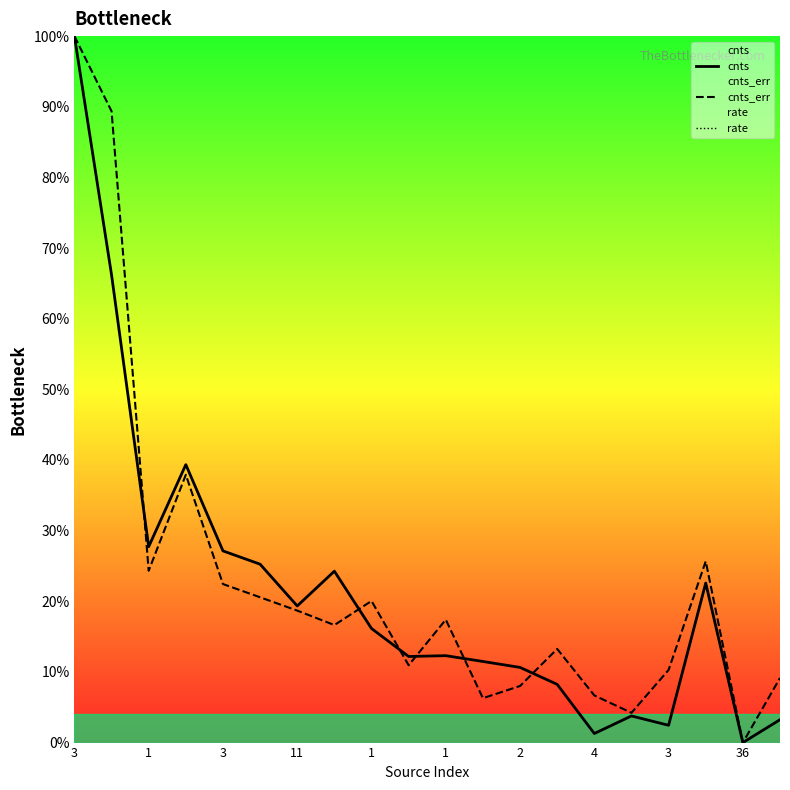

Between 1 and 16, which is larger?

1